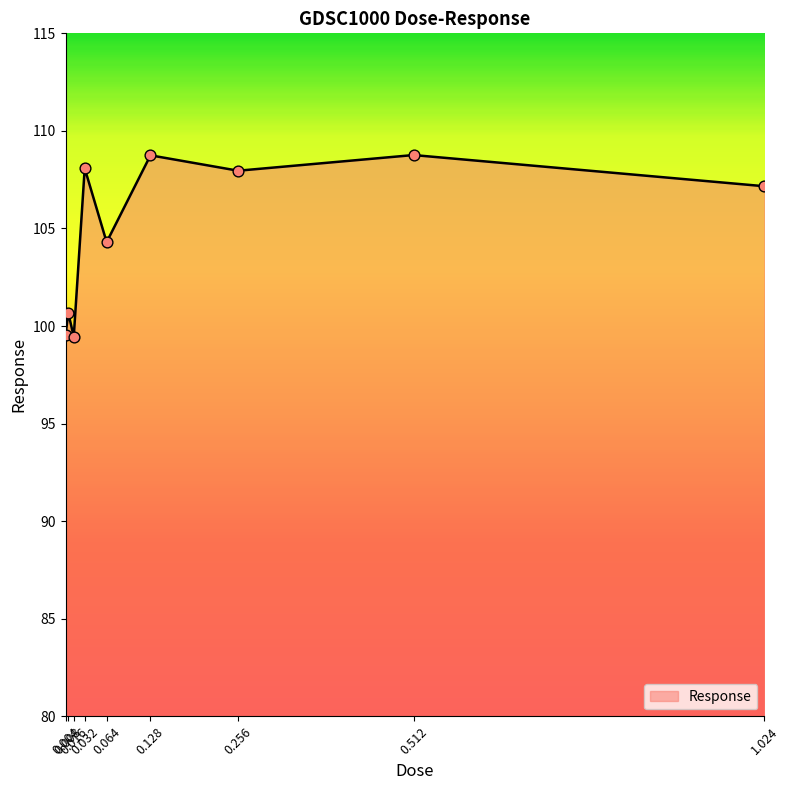

What is the change in value from 0.256 to 0.512?

+0.8